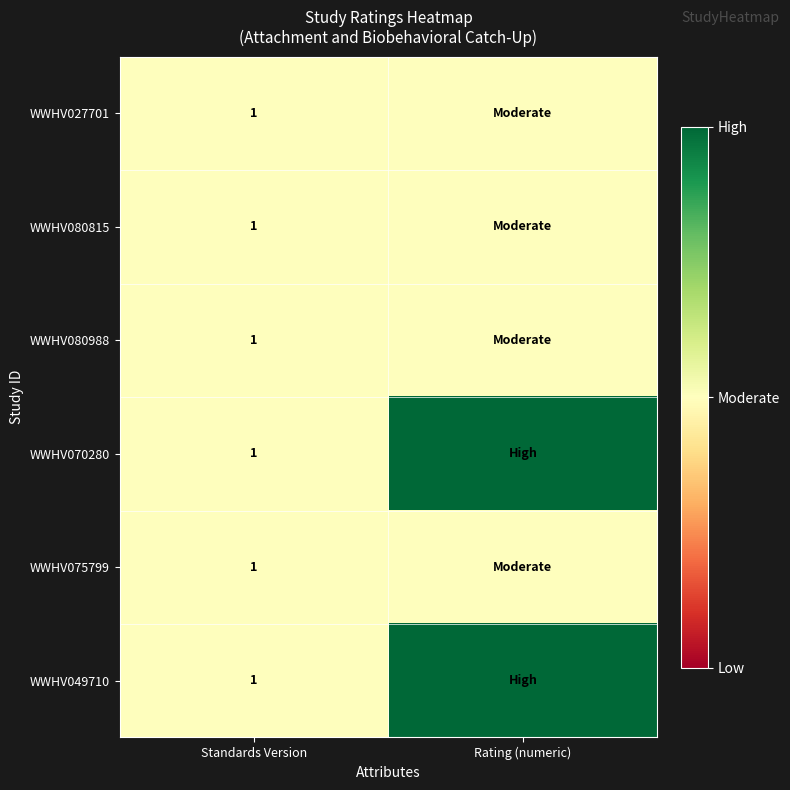

The WWHV080815 series shows 1 at Standards Version. True or false?

True